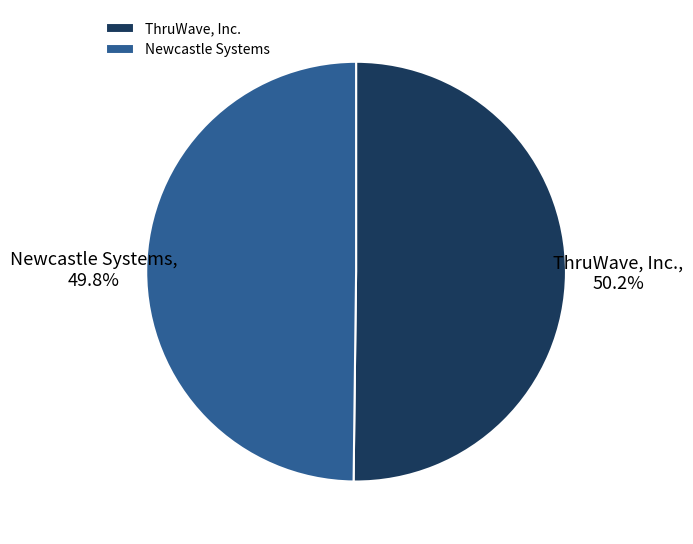

To the nearest percent, what is the combined percentage of Newcastle Systems and ThruWave, Inc.?

100%